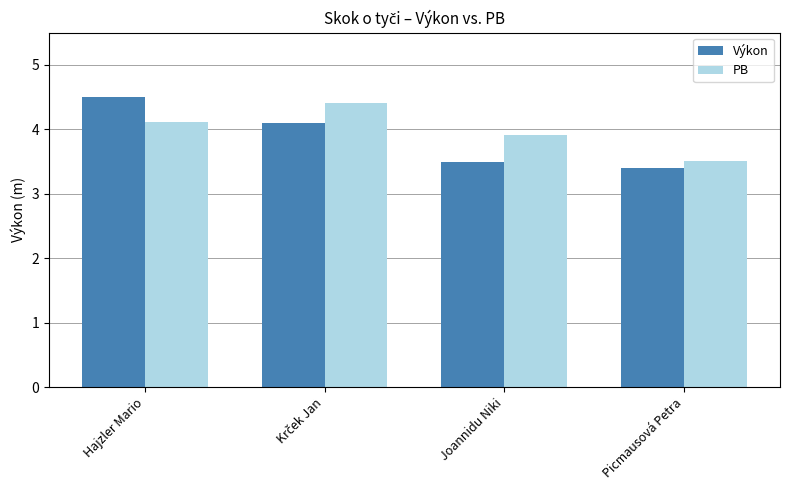

What is the difference between the highest and lowest values at Hajzler Mario?

0.4